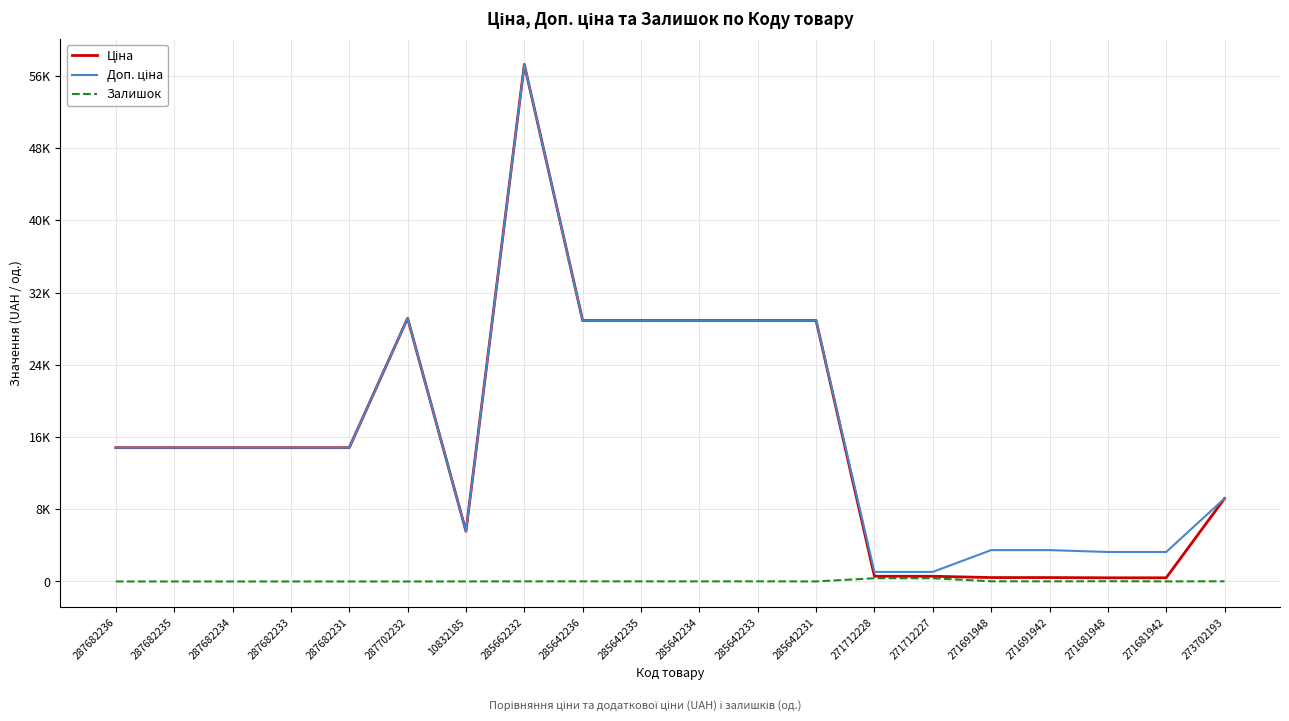

Is this an area chart (filled region under the line)?

No